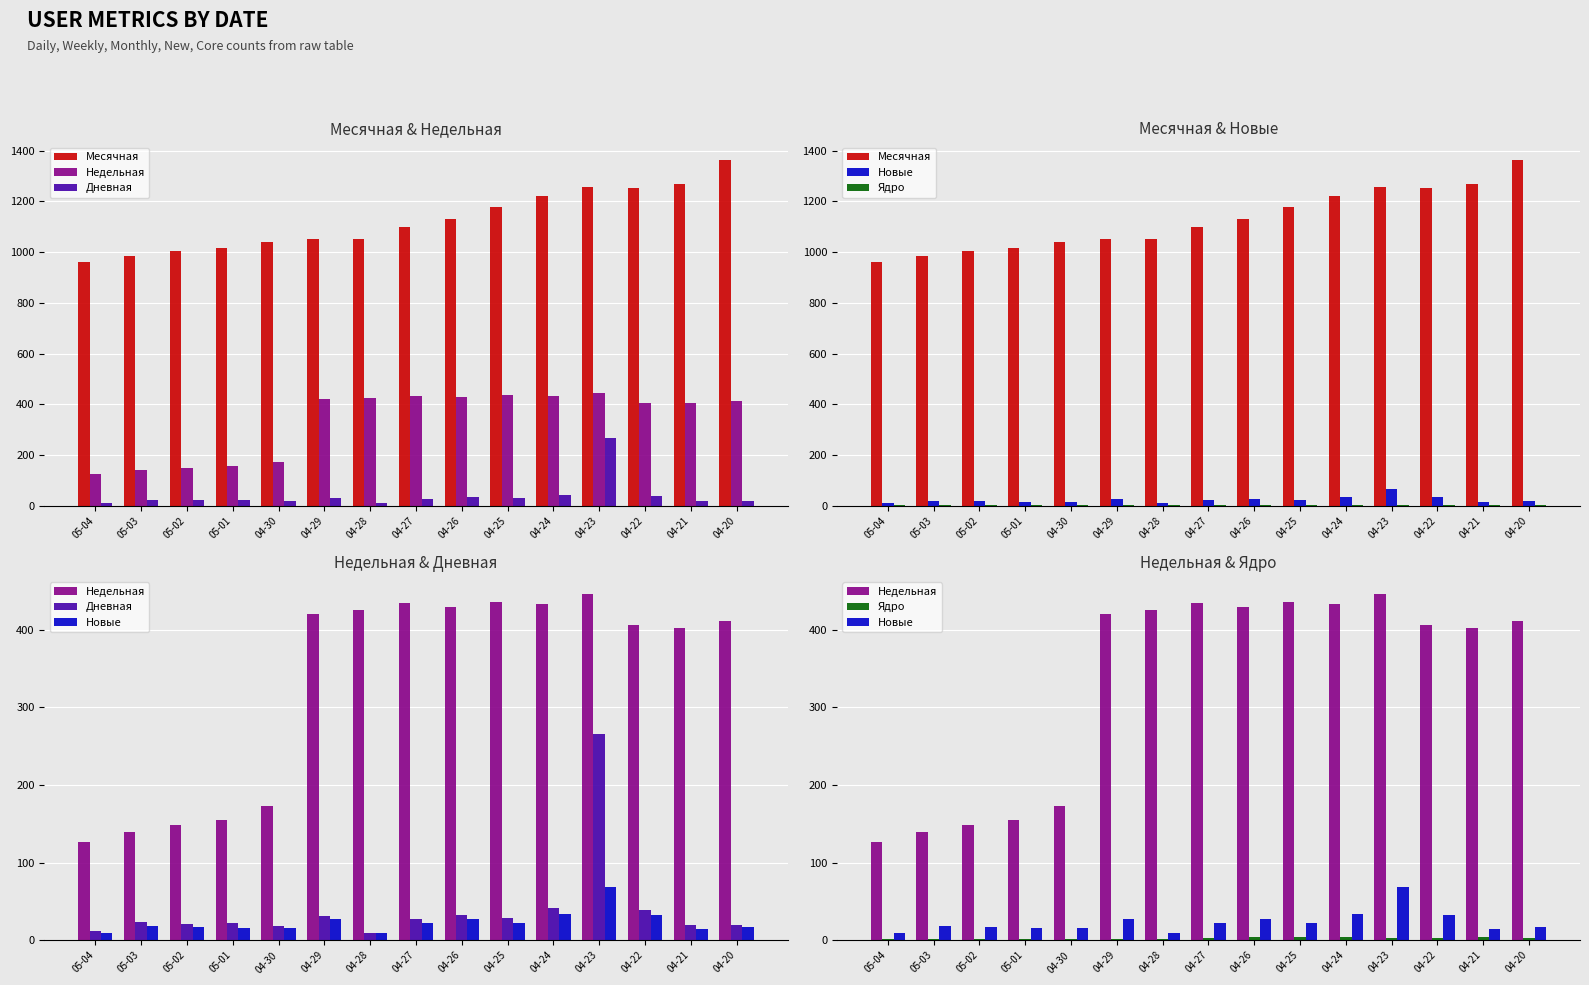

Is it true that Новые equals 34 at 04-24?

True